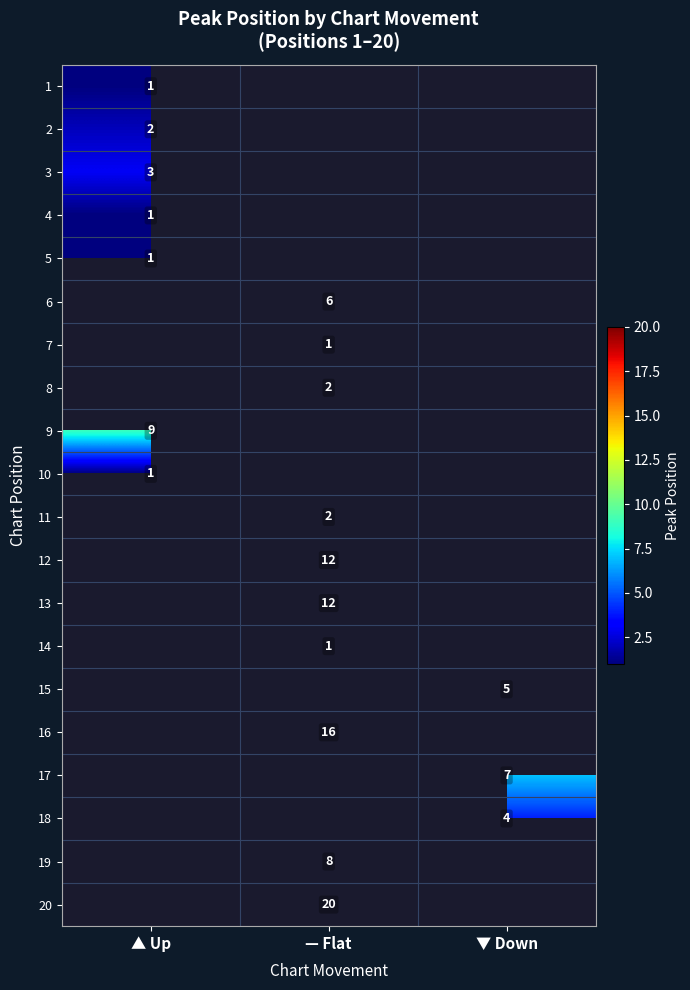

How many series are shown in this chart?

20